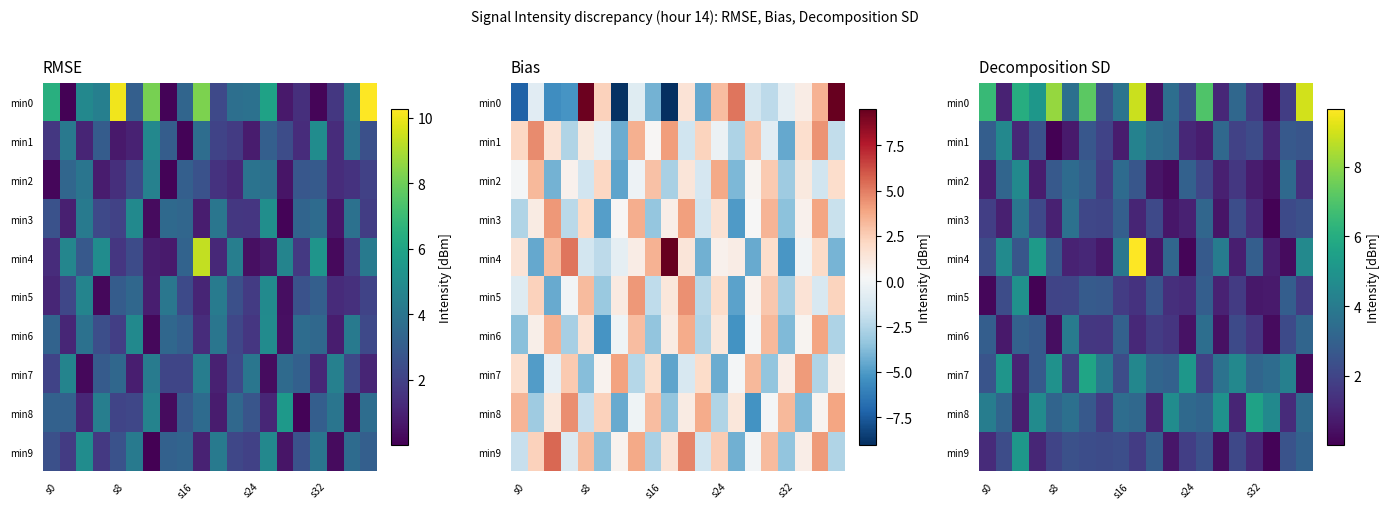

List the series in order of their peak value, lowest first.

min3, min6, min1, min2, min5, min9, min8, min7, min0, min4